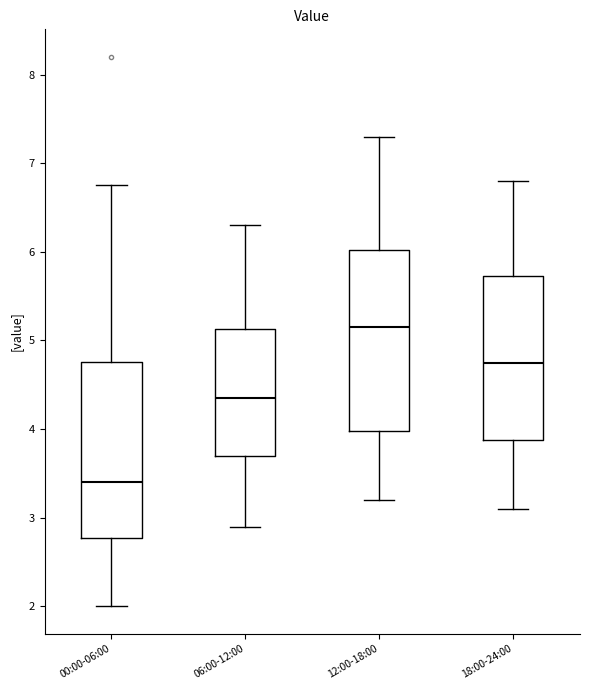

Reading left to right, read every box against the y-axis: the position of its median line, the range the box covers, and the ends of its whiskers. The values are not printed on the chart, so give them approximately, as read against the axis.

00:00-06:00: median 3.4, box 2.8 to 4.8, whiskers 2.0 to 6.8
06:00-12:00: median 4.4, box 3.7 to 5.1, whiskers 2.9 to 6.3
12:00-18:00: median 5.2, box 4.0 to 6.0, whiskers 3.2 to 7.3
18:00-24:00: median 4.8, box 3.9 to 5.7, whiskers 3.1 to 6.8